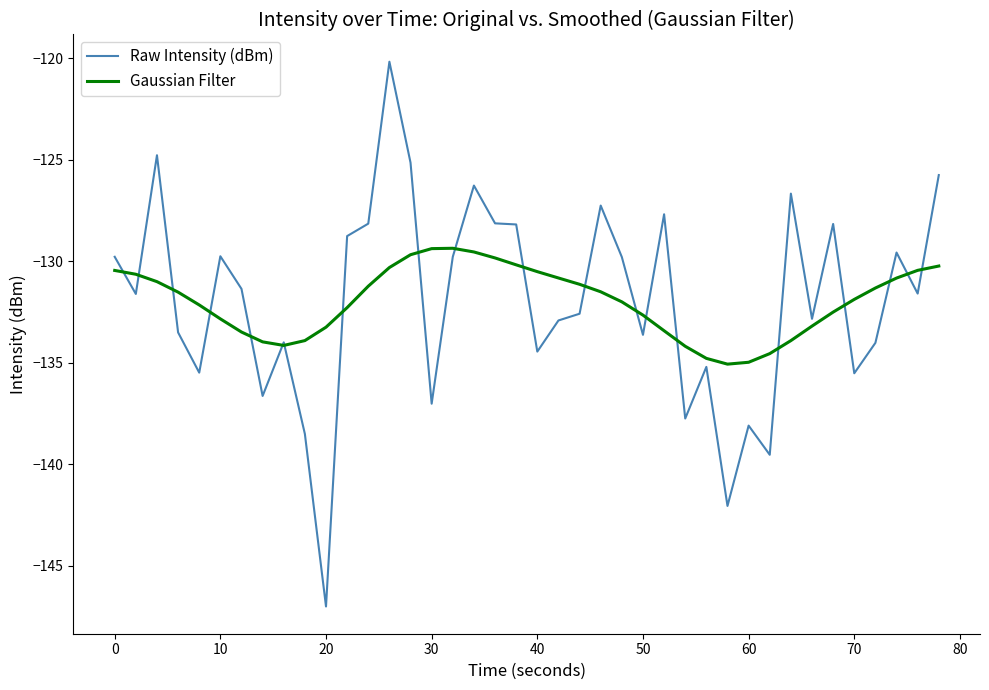

Which series has the largest range (max minus min)?

Raw Intensity (dBm)